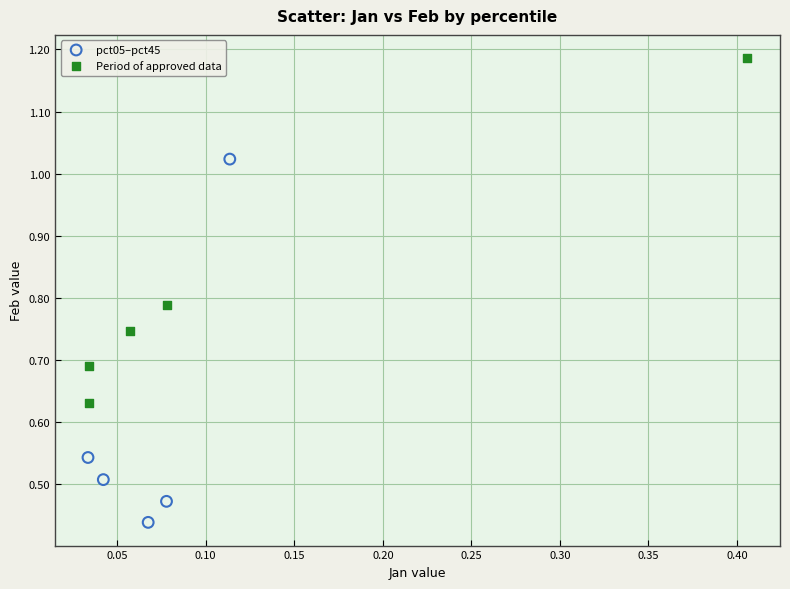

Which series contains the lowest Y value?

pct05–pct45